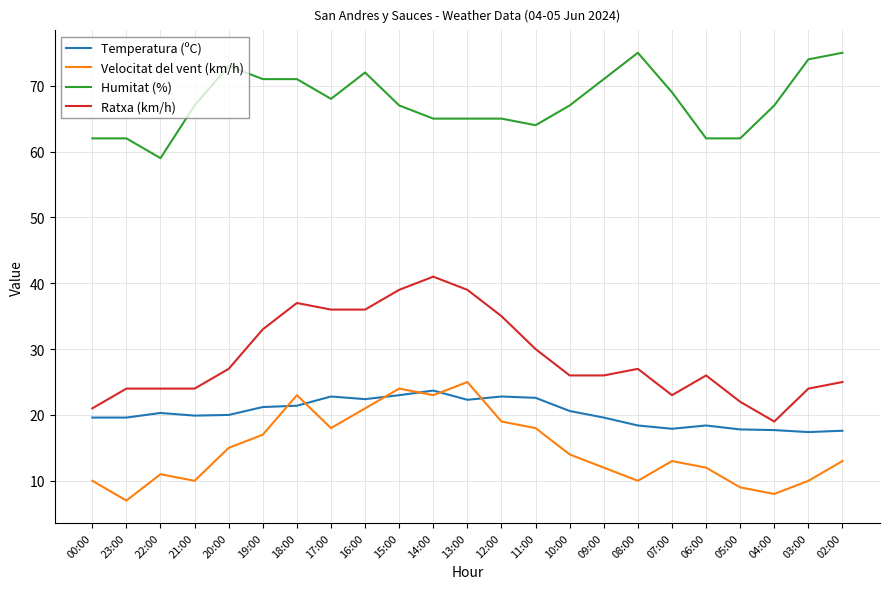

What is the maximum value shown in the chart?

75.0